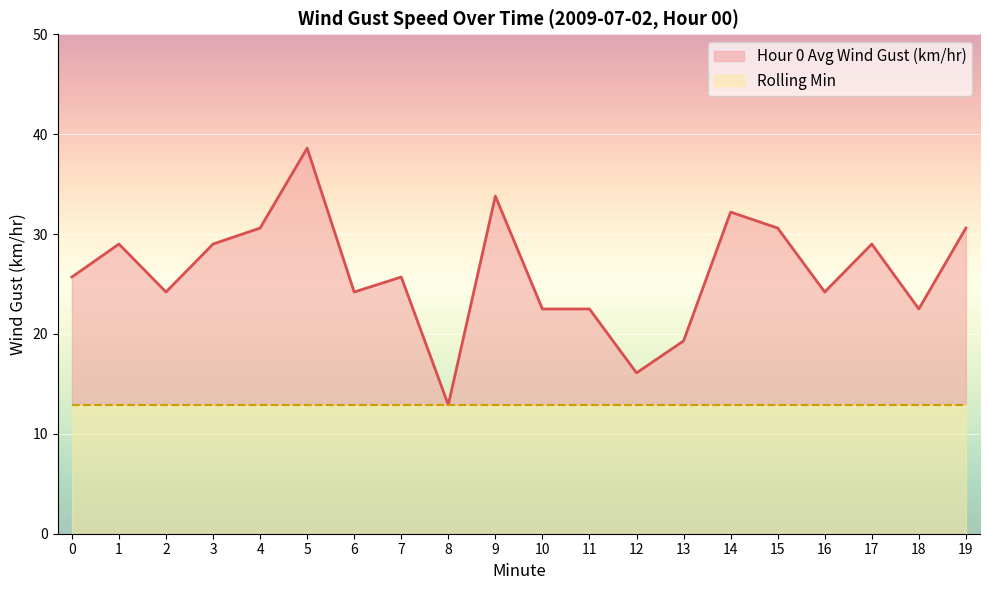

What is the value of the 10th point from the left?

33.8